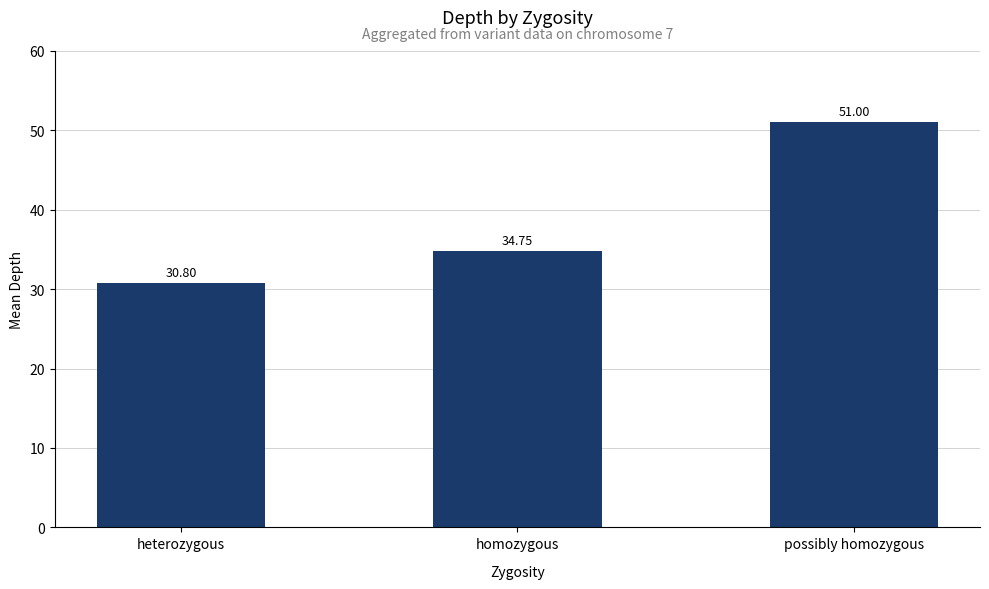

Is it true that the value at homozygous is 34.8?

True